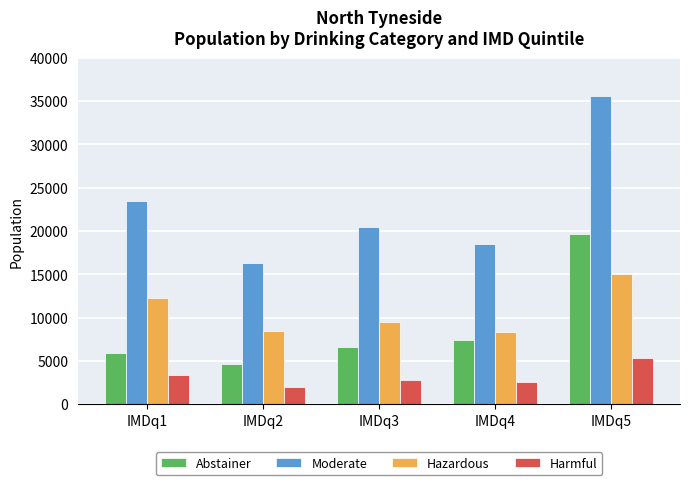

How many bars are there in each group?

4